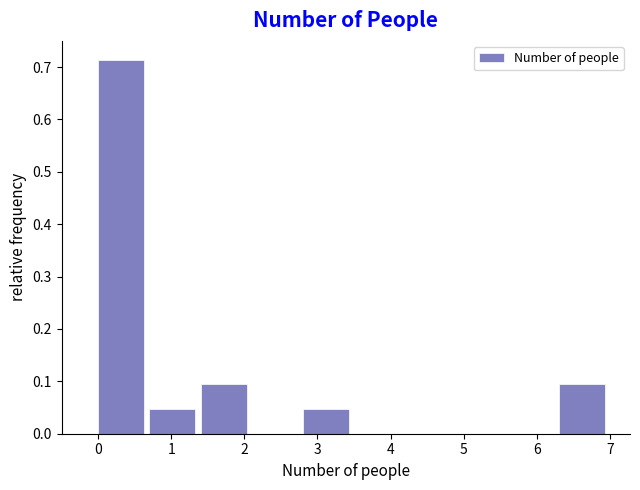

Which range on the x-axis has the tallest bar?

0.0 to 0.7